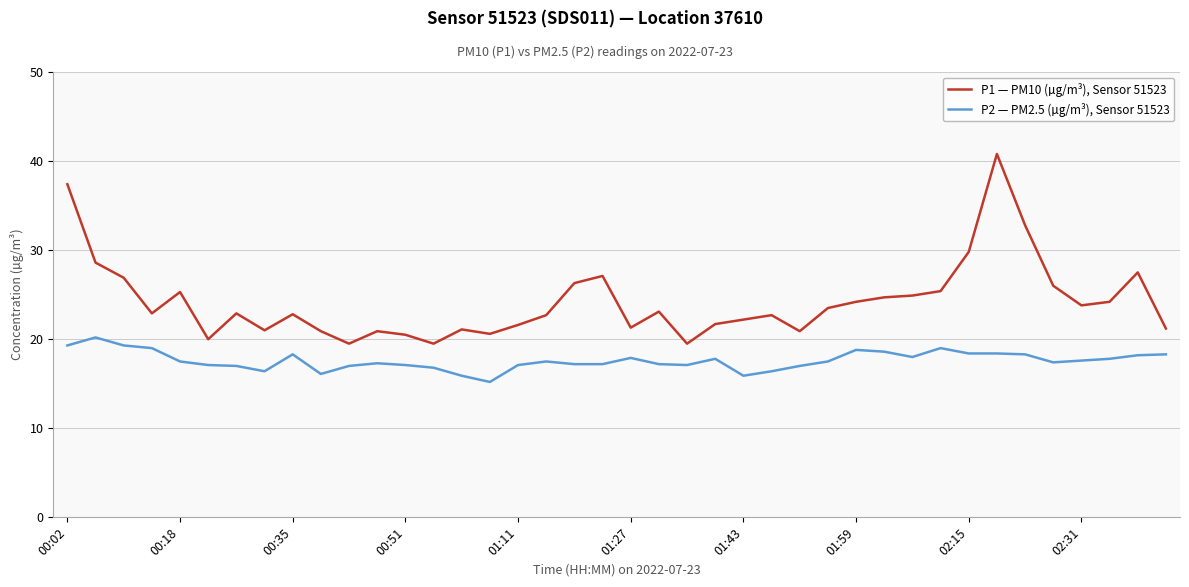

What is the greatest value displayed?

40.8